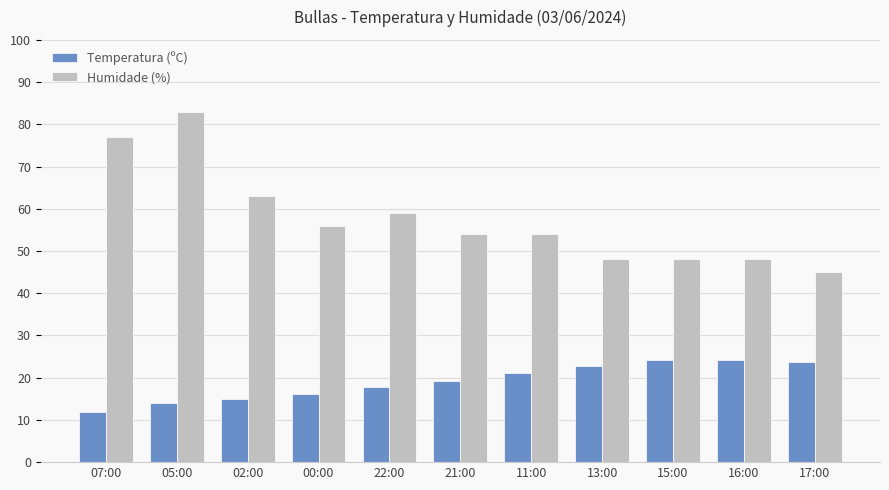

Is it true that Temperatura (ºC) equals 40.3 at 16:00?

False